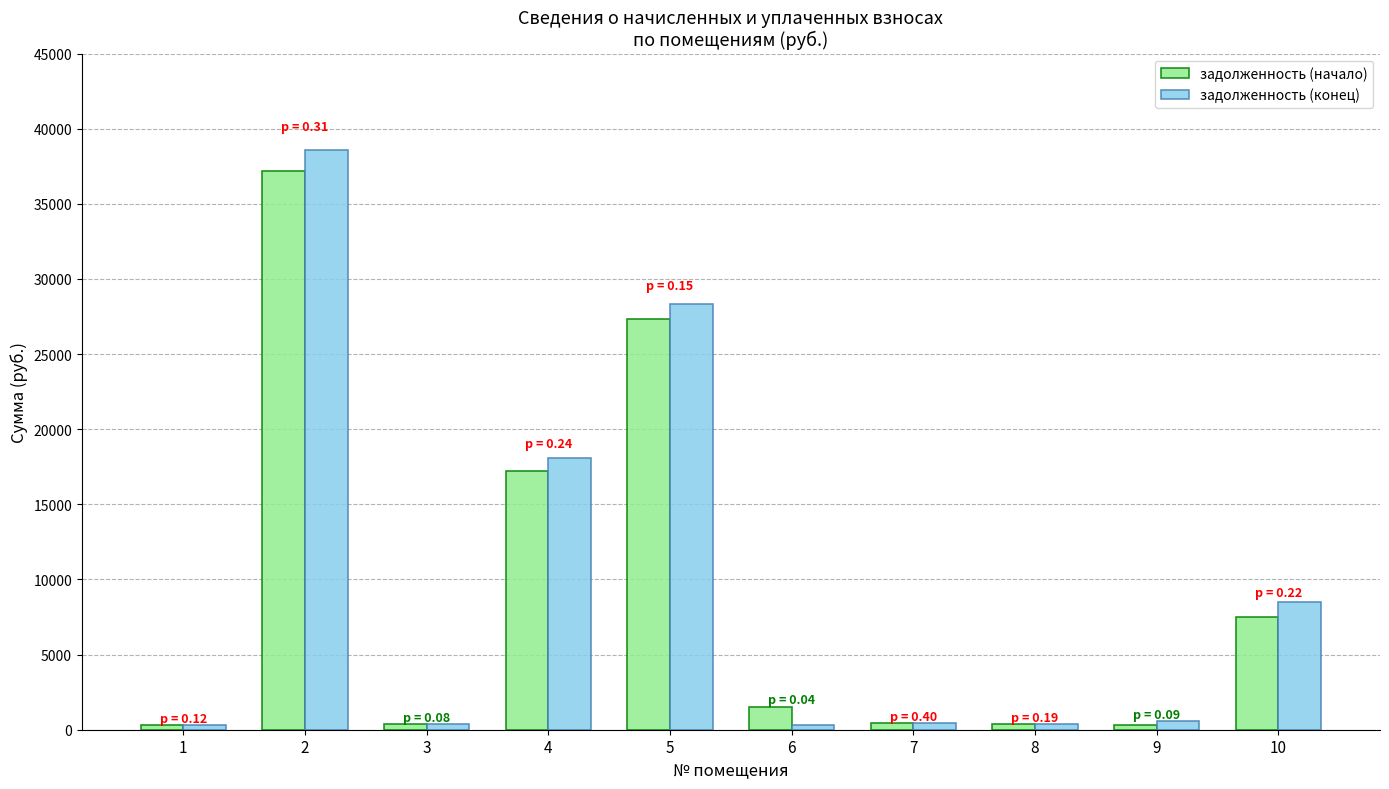

What is the lowest value of the задолженность (начало) series?

281.4